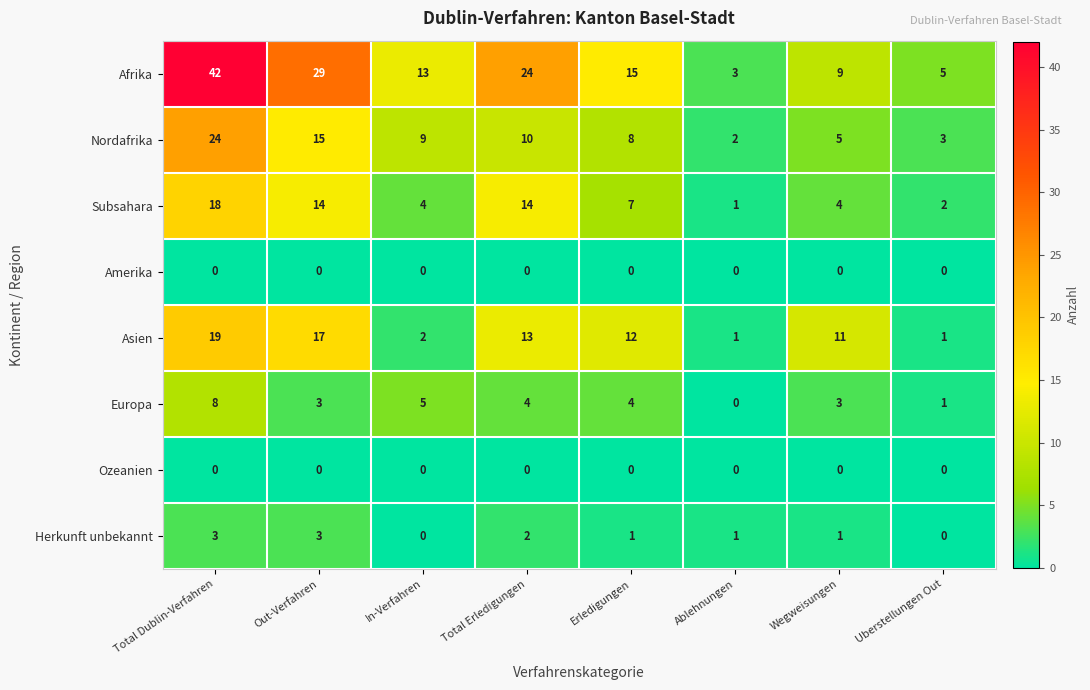

What is the greatest value displayed?

42